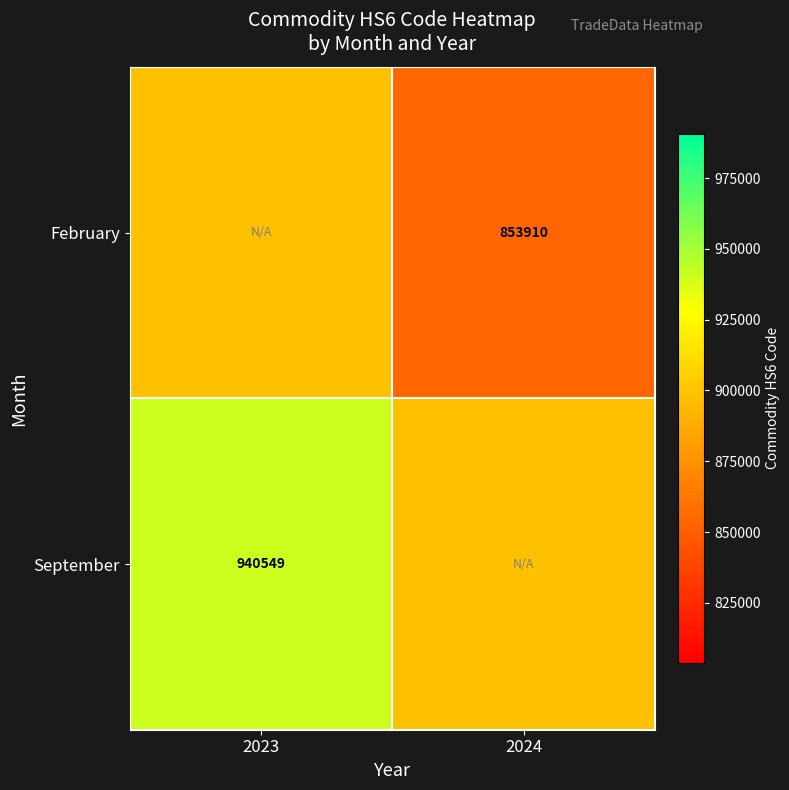

Is it true that September equals 1439588.6 at 2023?

False